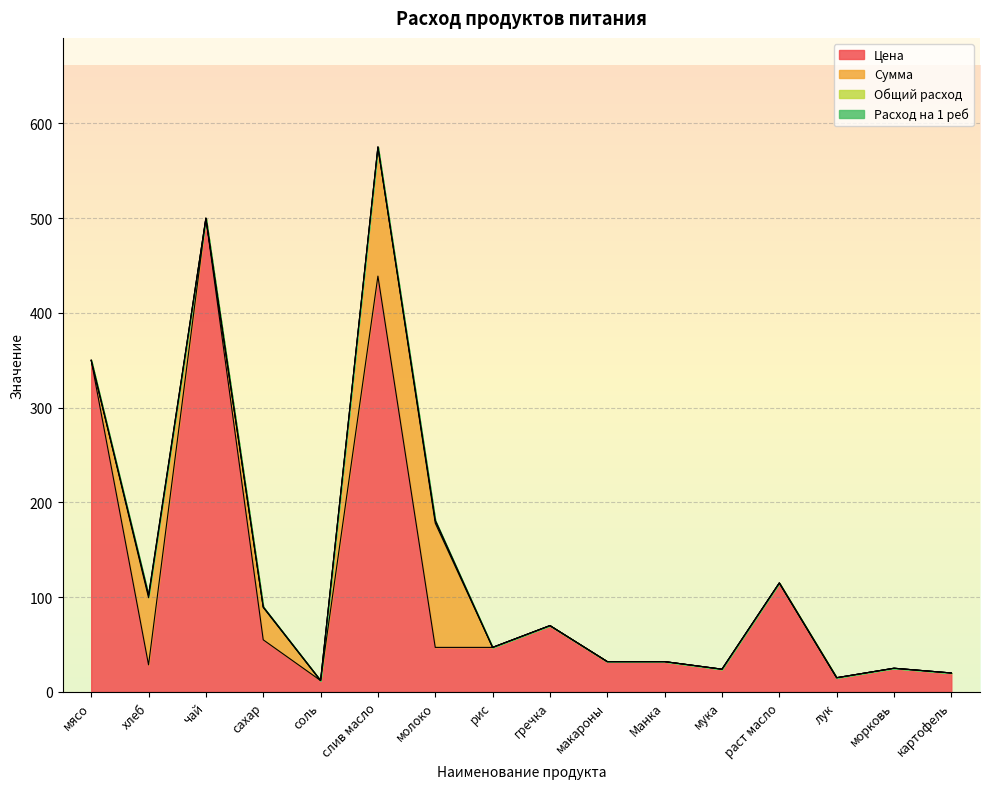

Which category has the highest value across all series?

чай